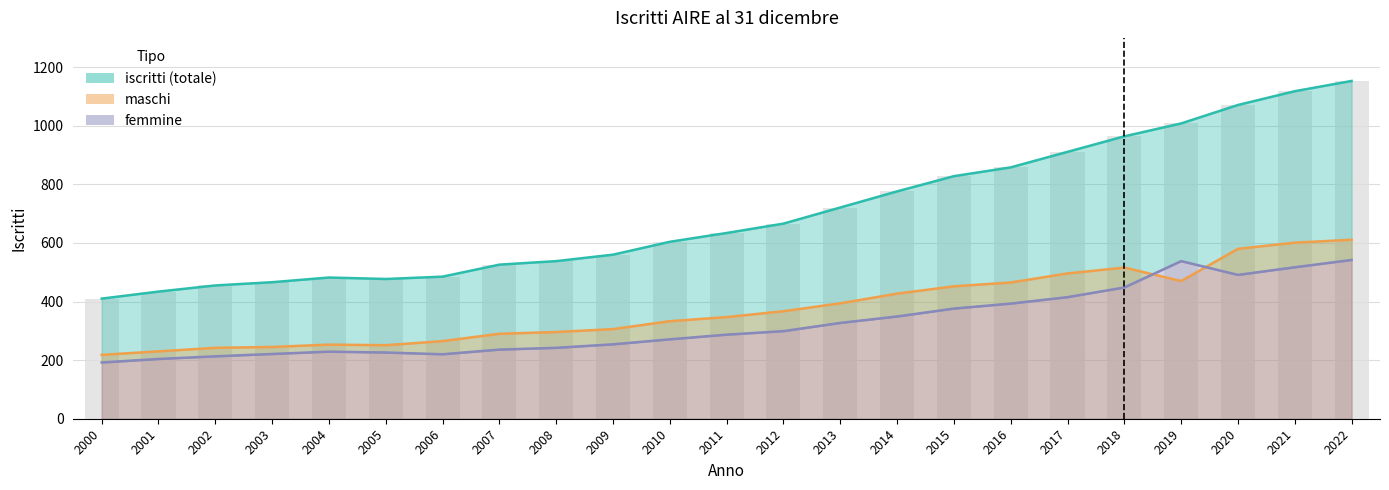

What is the value of the iscritti bar at the 6th from the left?

477